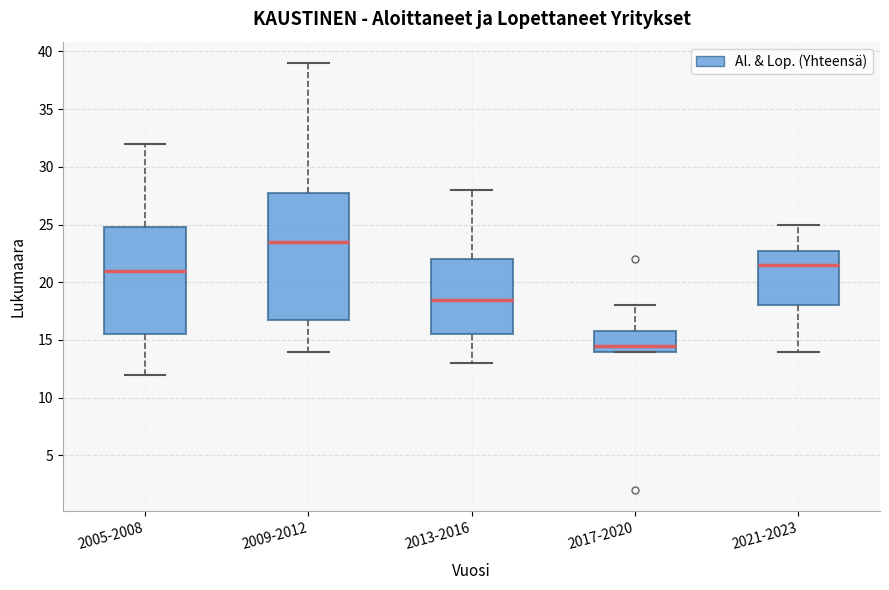

Reading left to right, transcribe this box plot: for each box, give where its median line is, the range the box spans, and where its two whiskers end, as read against the y-axis. The values are not printed on the chart, so give them approximately, as read against the axis.

2005-2008: median 21.0, box 15.5 to 25.0, whiskers 12.0 to 32.0
2009-2012: median 23.5, box 17.0 to 28.0, whiskers 14.0 to 39.0
2013-2016: median 18.5, box 15.5 to 22.0, whiskers 13.0 to 28.0
2017-2020: median 14.5, box 14.0 to 16.0, whiskers 14.0 to 18.0
2021-2023: median 21.5, box 18.0 to 23.0, whiskers 14.0 to 25.0